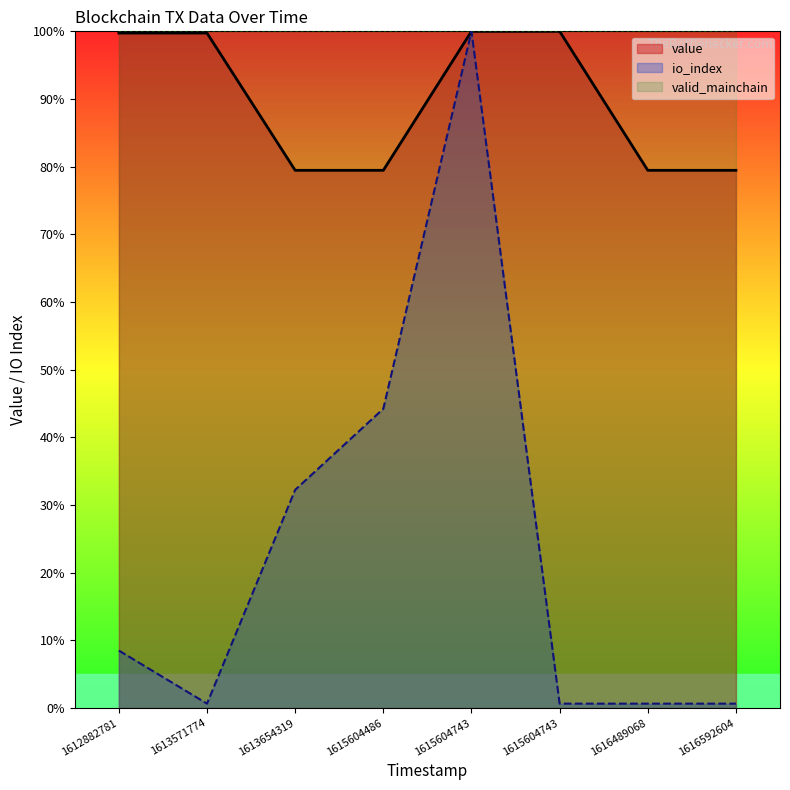

What are all the series names shown in the legend?

value, io_index, valid_mainchain